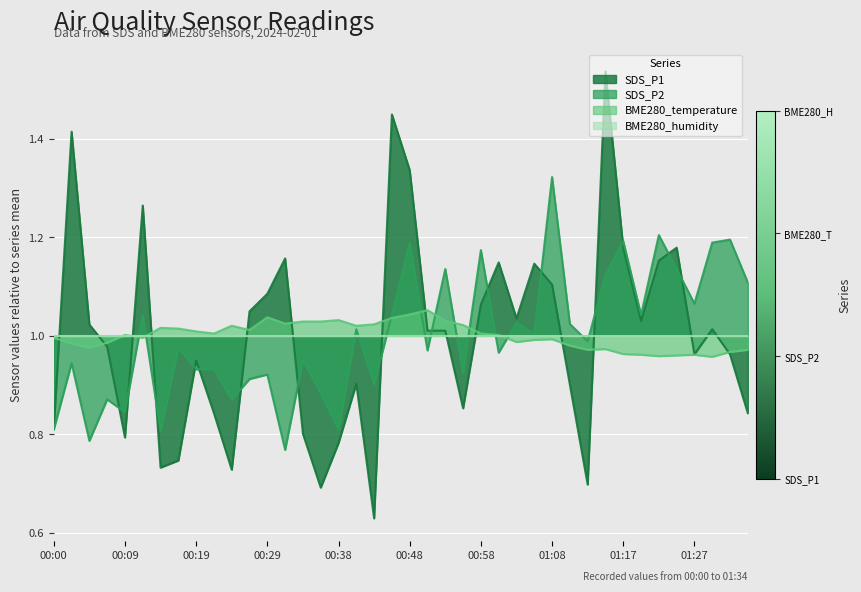

How many values in the SDS_P1 series exceed 1?

21